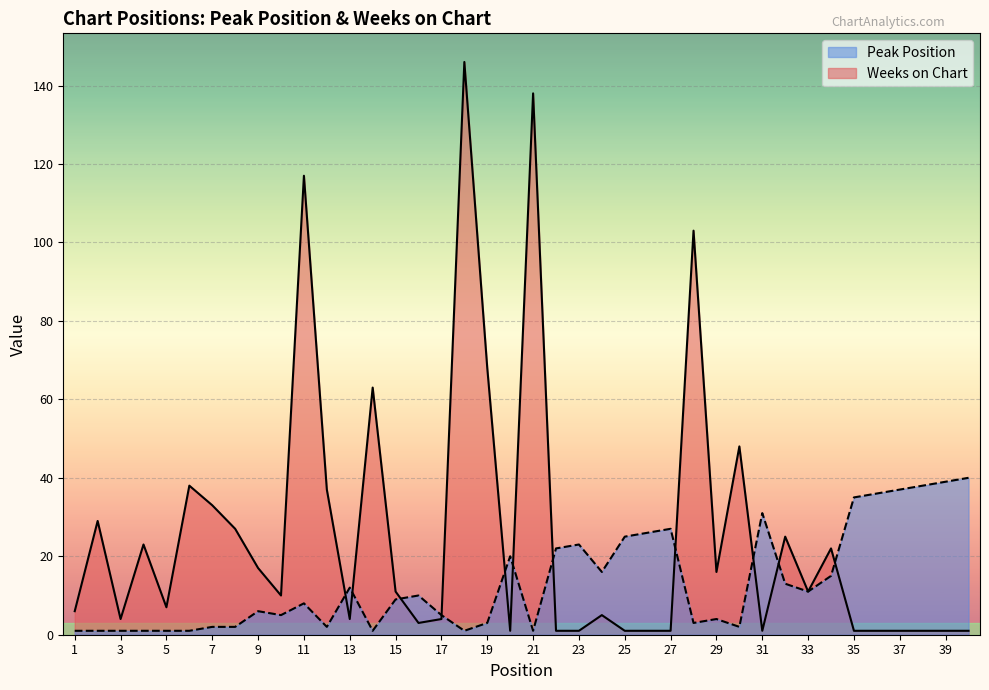

At 28, list the series in order from largest to smallest.

Weeks on Chart, Peak Position